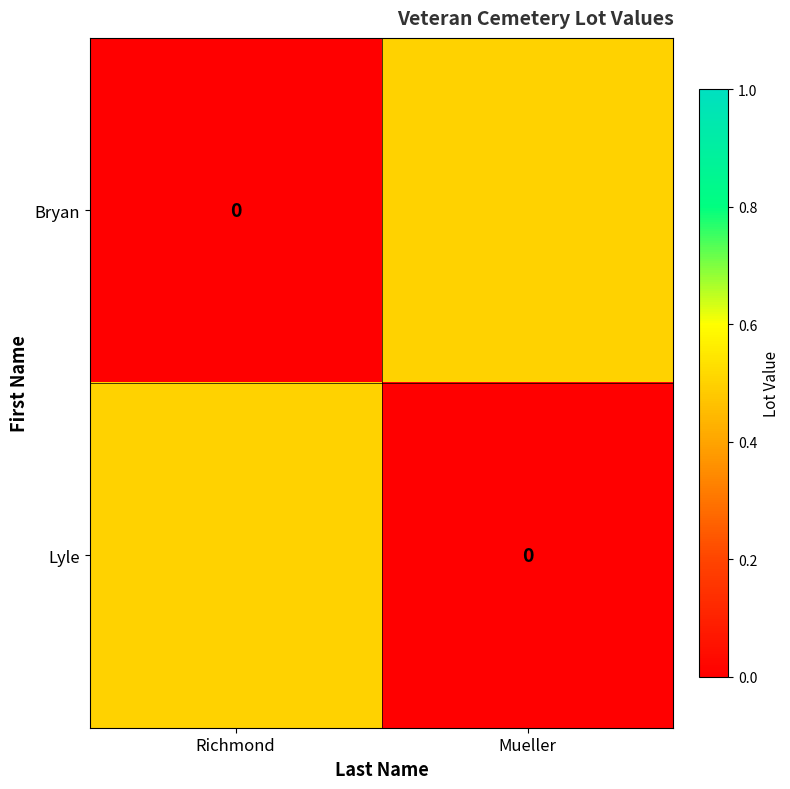

Between Mueller and Richmond, which is larger?

Mueller